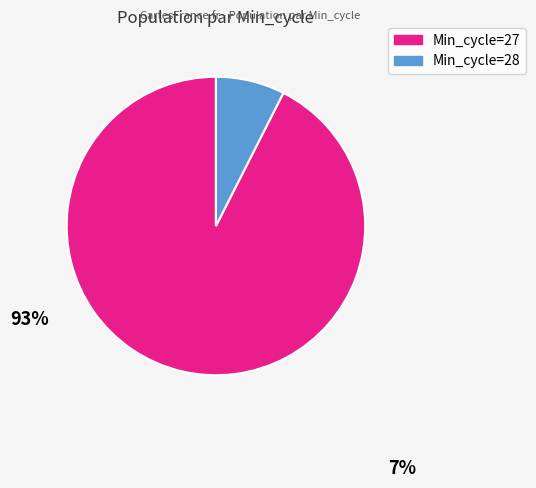

Rank the categories by value from highest to lowest.

Min_cycle=27, Min_cycle=28